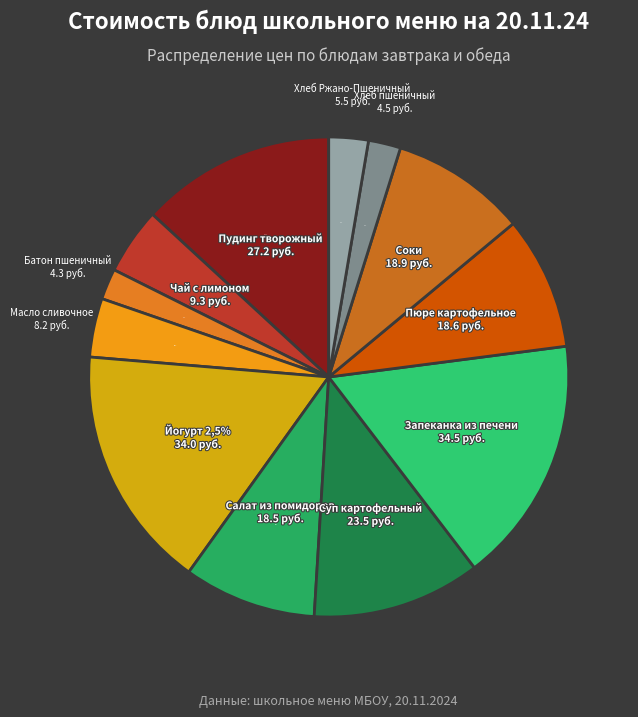

Is there a majority slice in this chart?

No